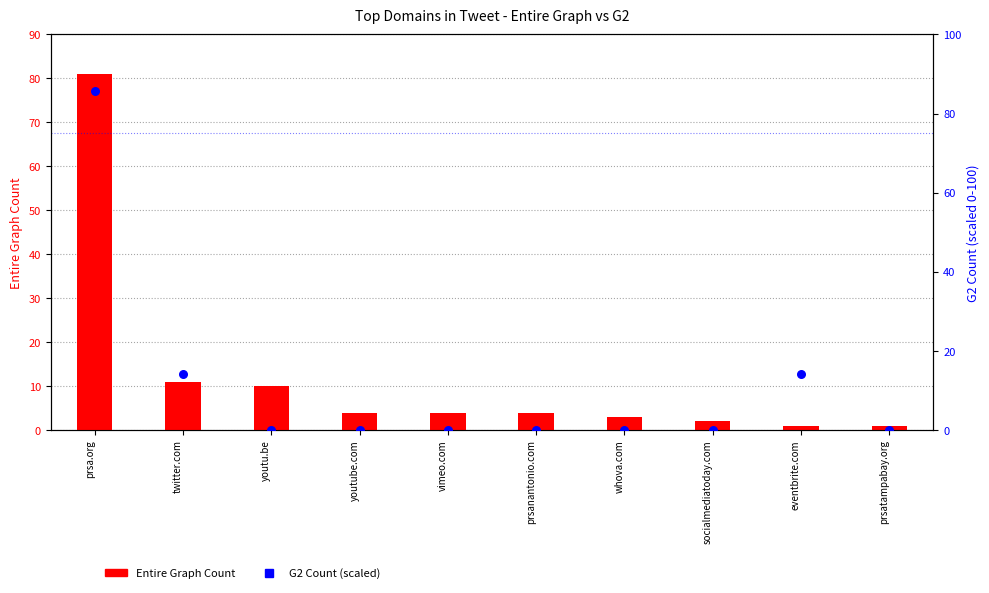

At which category is the sum across all series the highest?

prsa.org